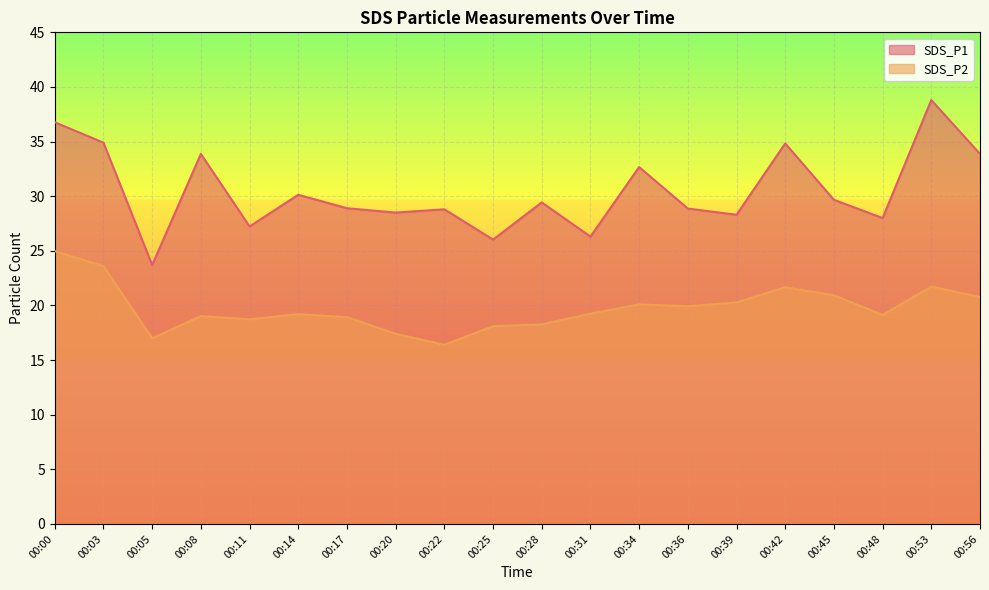

True or false: SDS_P1 and SDS_P2 intersect in this chart.

False